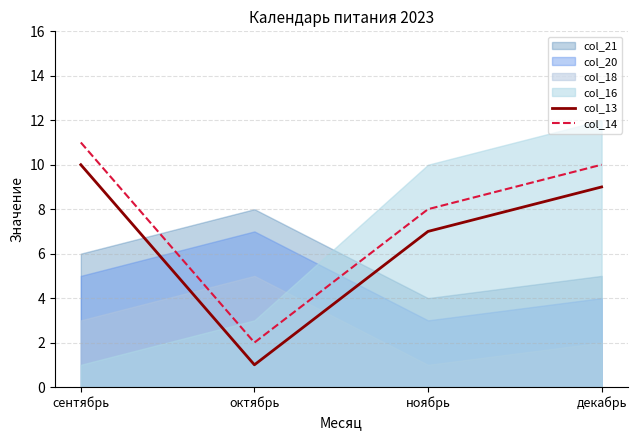

Which series has the largest range (max minus min)?

col_13